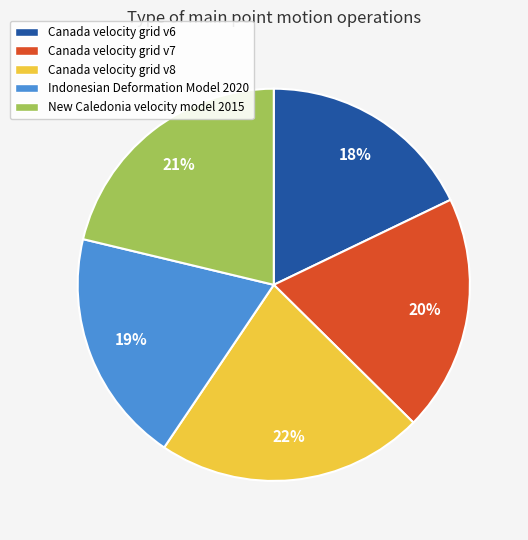

Combined, do Indonesian Deformation Model 2020 and Canada velocity grid v8 account for over 50%?

No